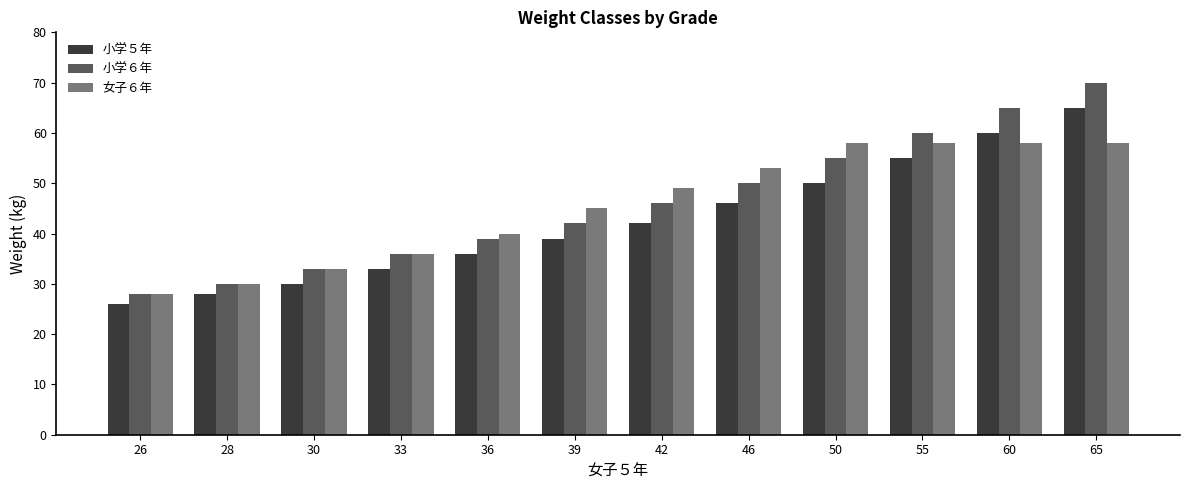

What are all the series names shown in the legend?

小学５年, 小学６年, 女子６年